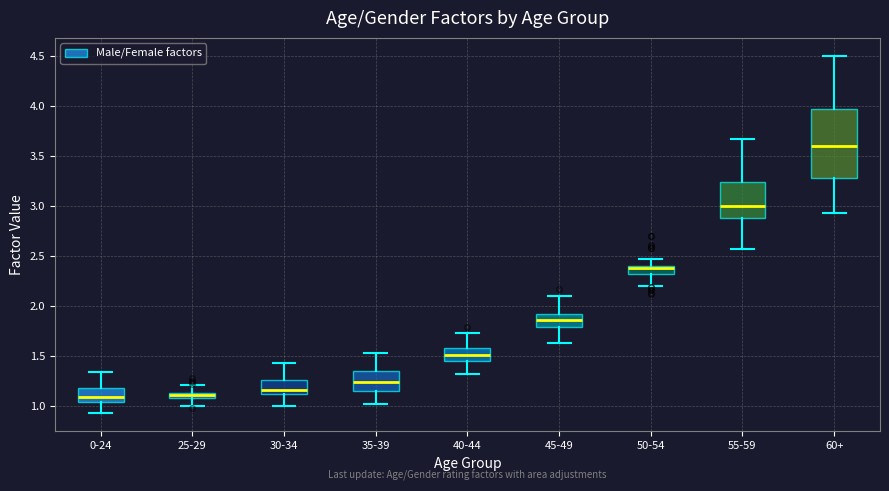

Which box has the highest median line?

60+